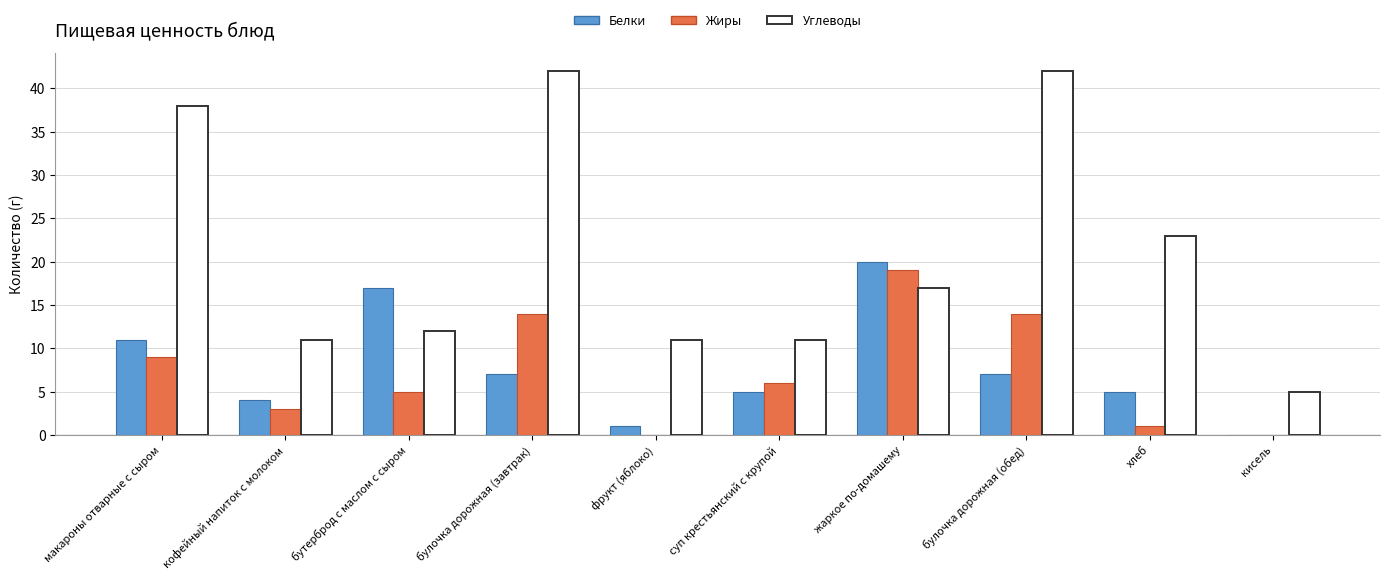

Reading left to right, extract all data points from this chart.

Белки: макароны отварные с сыром=11	кофейный напиток с молоком=4	бутерброд с маслом с сыром=17	булочка дорожная (завтрак)=7	фрукт (яблоко)=1	суп крестьянский с крупой=5	жаркое по-домашему=20	булочка дорожная (обед)=7	хлеб=5	кисель=0
Жиры: макароны отварные с сыром=9	кофейный напиток с молоком=3	бутерброд с маслом с сыром=5	булочка дорожная (завтрак)=14	фрукт (яблоко)=0	суп крестьянский с крупой=6	жаркое по-домашему=19	булочка дорожная (обед)=14	хлеб=1	кисель=0
Углеводы: макароны отварные с сыром=38	кофейный напиток с молоком=11	бутерброд с маслом с сыром=12	булочка дорожная (завтрак)=42	фрукт (яблоко)=11	суп крестьянский с крупой=11	жаркое по-домашему=17	булочка дорожная (обед)=42	хлеб=23	кисель=5